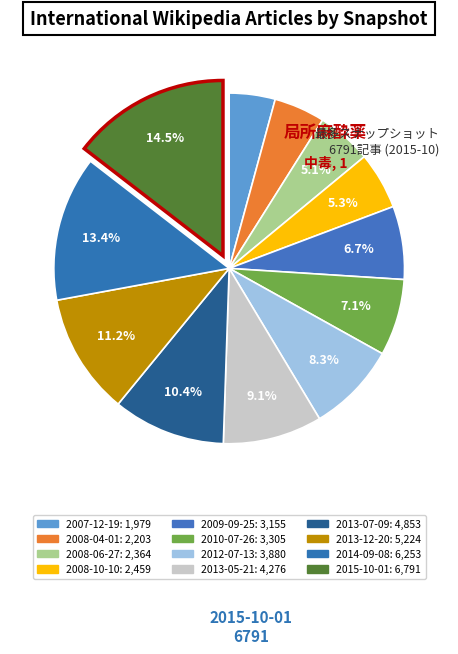

How many slices are in this pie chart?

12